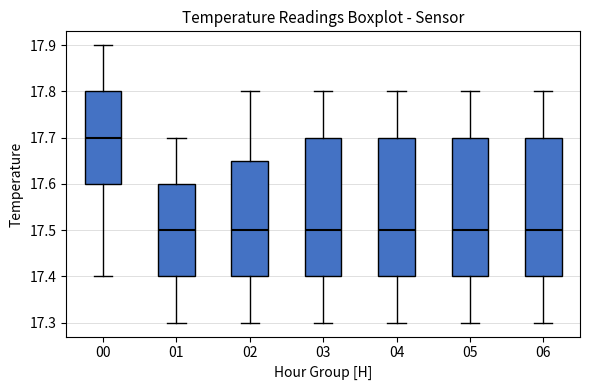

Reading left to right, read every box against the y-axis: the position of its median line, the range the box covers, and the ends of its whiskers. The values are not printed on the chart, so give them approximately, as read against the axis.

00: median 17.70, box 17.60 to 17.80, whiskers 17.40 to 17.90
01: median 17.50, box 17.40 to 17.60, whiskers 17.30 to 17.70
02: median 17.50, box 17.40 to 17.65, whiskers 17.30 to 17.80
03: median 17.50, box 17.40 to 17.70, whiskers 17.30 to 17.80
04: median 17.50, box 17.40 to 17.70, whiskers 17.30 to 17.80
05: median 17.50, box 17.40 to 17.70, whiskers 17.30 to 17.80
06: median 17.50, box 17.40 to 17.70, whiskers 17.30 to 17.80